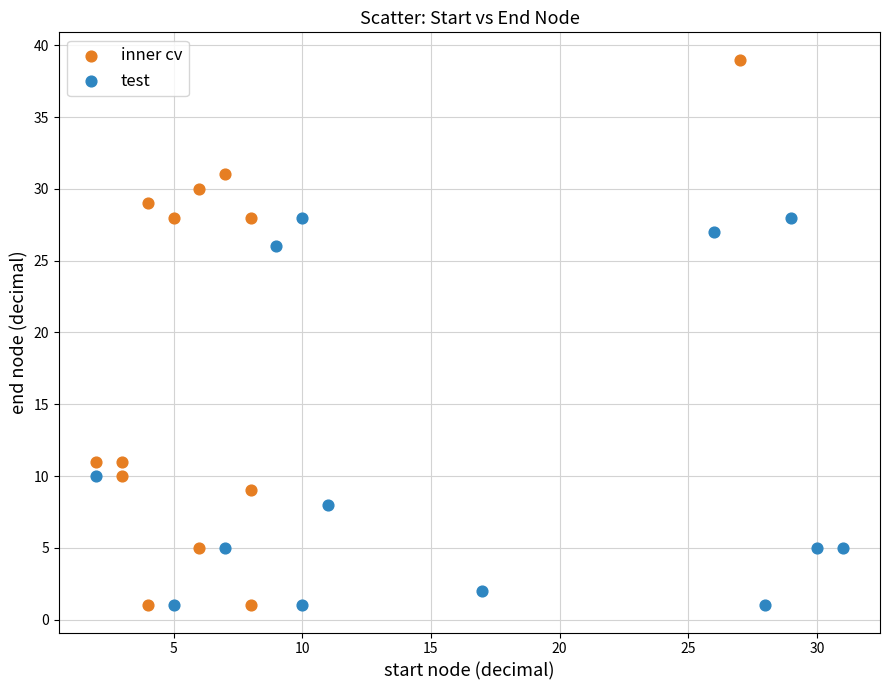

Which series has the largest Y range (max minus min)?

inner cv